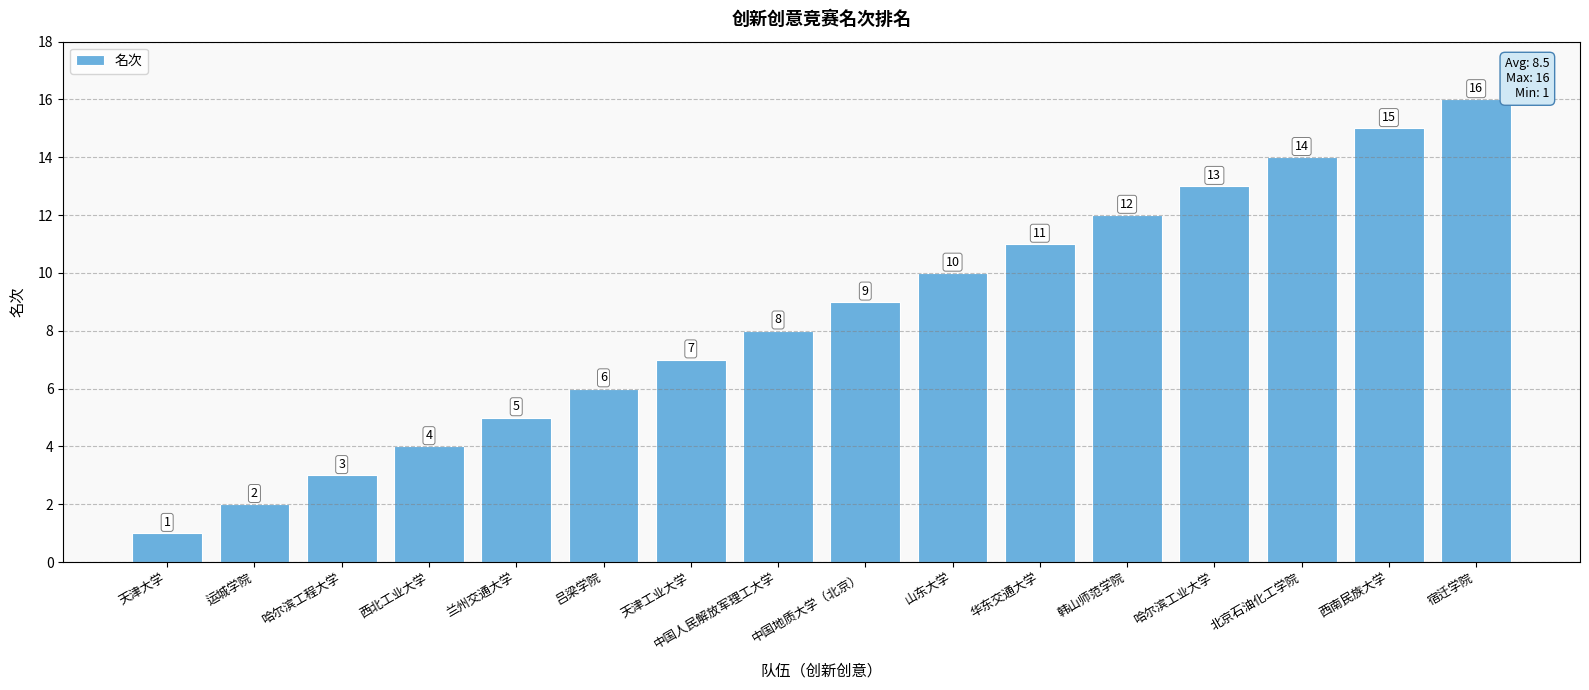

What is the difference between the values at 运城学院 and 韩山师范学院?

10